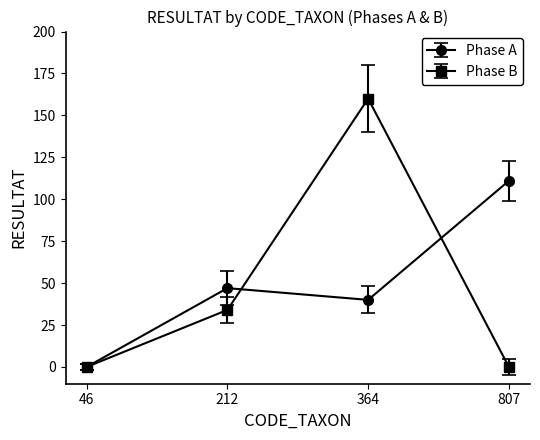

Which series has the widest spread of values?

Phase B